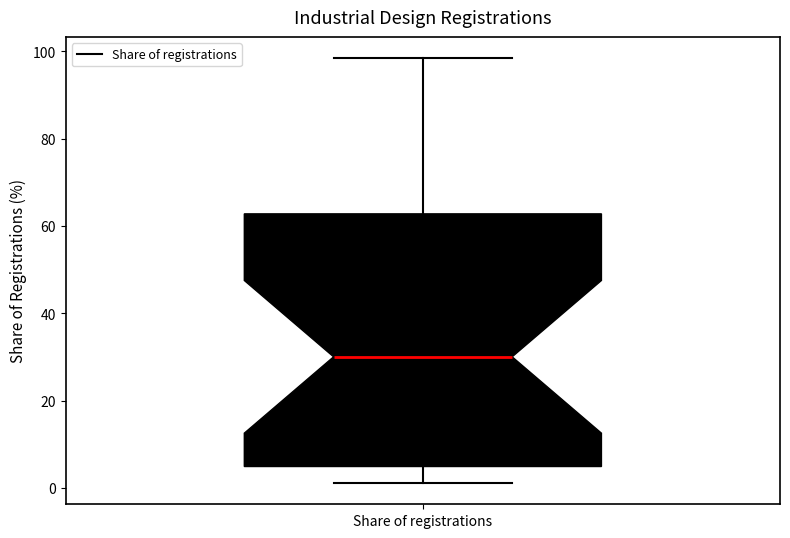

Transcribe this box plot: give where the median line is, the range the box spans, and where the two whiskers end, as read against the y-axis. The values are not printed on the chart, so give them approximately, as read against the axis.

median 30, box 4 to 62, whiskers 2 to 98